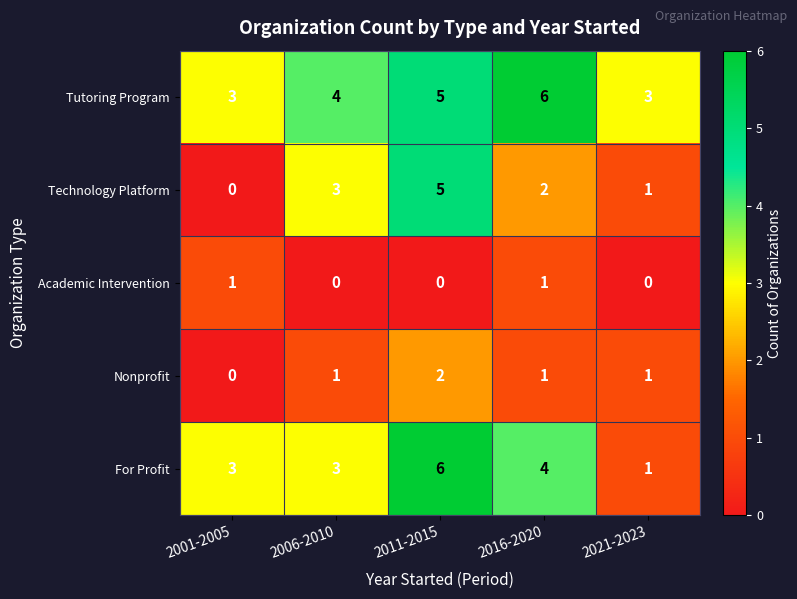

Count the Tutoring Program values in the range 3 to 5.

4